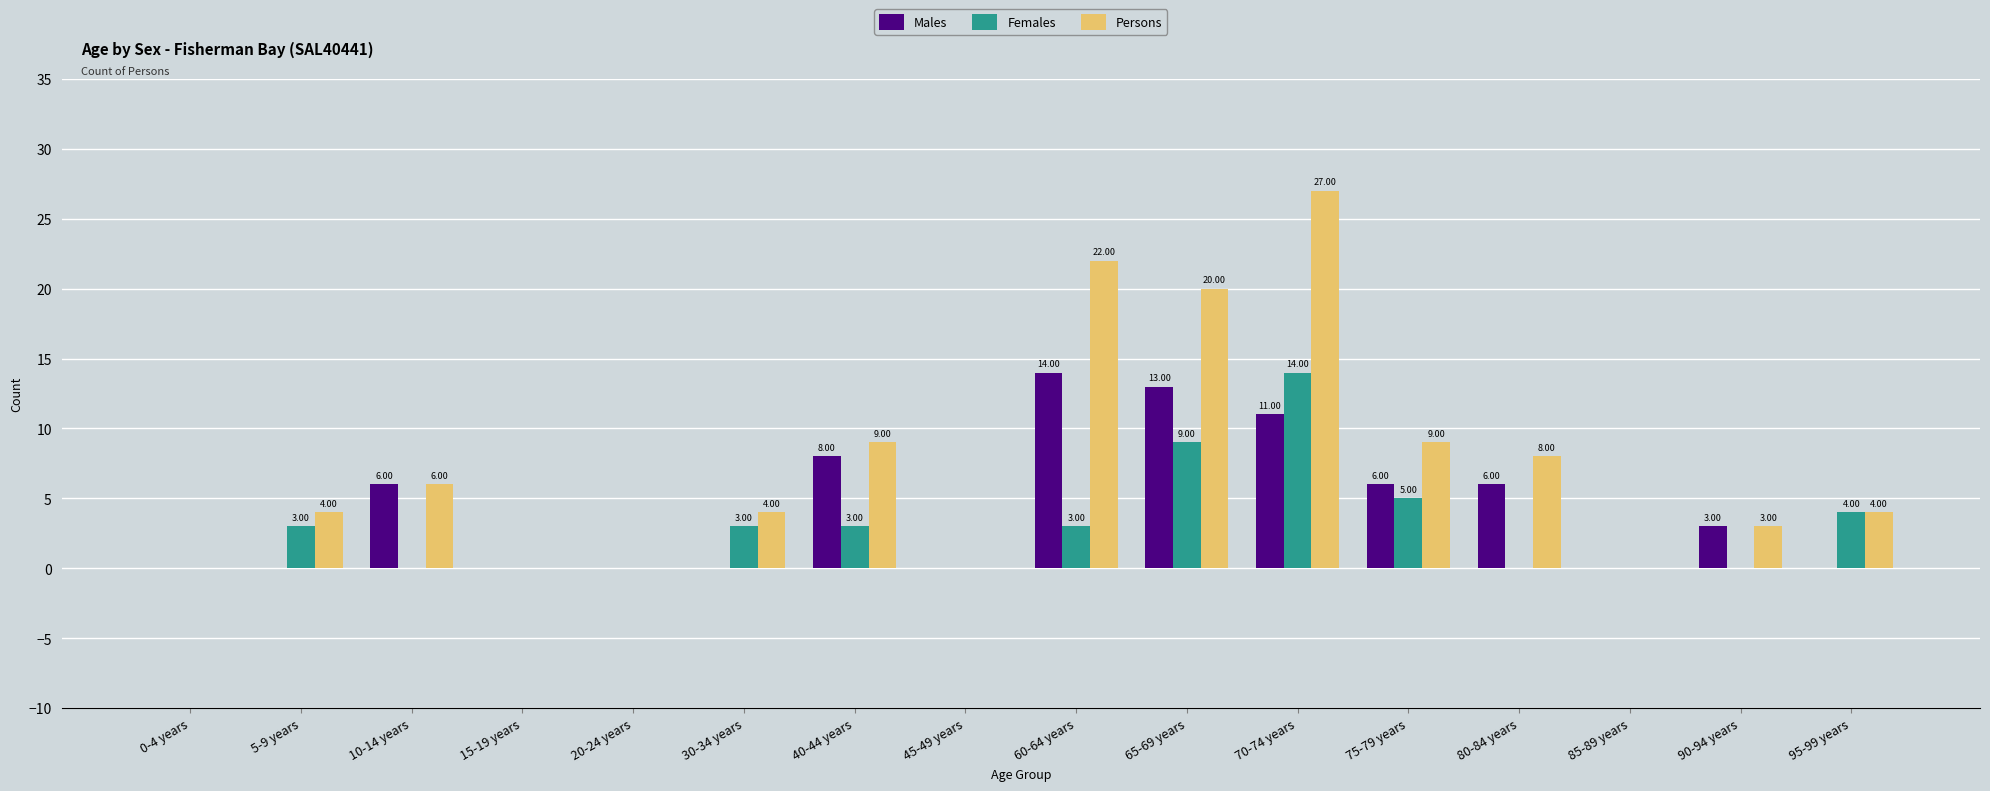

What is the sum of the Females values at 0-4 years and 5-9 years?

3